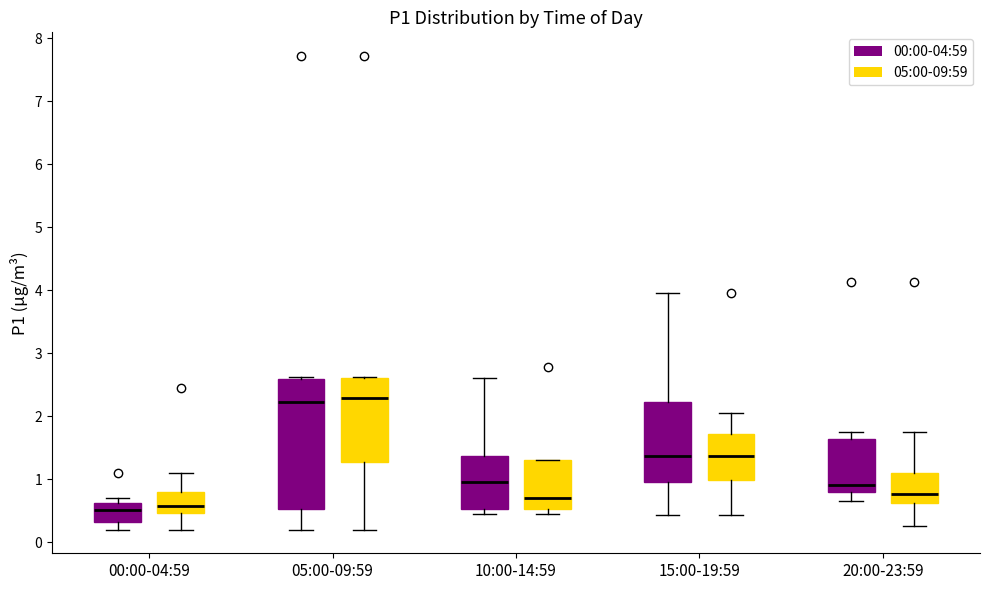

Reading left to right, transcribe this box plot: for each box, give where its median line is, the range the box spans, and where its two whiskers end, as read against the y-axis. The values are not printed on the chart, so give them approximately, as read against the axis.

00:00-04:59 (00:00-04:59): median 0.5, box 0.3 to 0.6, whiskers 0.2 to 0.7
00:00-04:59 (05:00-09:59): median 0.6, box 0.5 to 0.8, whiskers 0.2 to 1.1
05:00-09:59 (00:00-04:59): median 2.2, box 0.5 to 2.6, whiskers 0.2 to 2.6 (just above the box's upper edge)
05:00-09:59 (05:00-09:59): median 2.3, box 1.3 to 2.6, whiskers 0.2 to 2.6
10:00-14:59 (00:00-04:59): median 1.0, box 0.5 to 1.4, whiskers 0.5 (just below the box's lower edge) to 2.6
10:00-14:59 (05:00-09:59): median 0.7, box 0.5 to 1.3, whiskers 0.5 (just below the box's lower edge) to 1.3
15:00-19:59 (00:00-04:59): median 1.4, box 1.0 to 2.2, whiskers 0.4 to 4.0
15:00-19:59 (05:00-09:59): median 1.4, box 1.0 to 1.7, whiskers 0.4 to 2.1
20:00-23:59 (00:00-04:59): median 0.9, box 0.8 to 1.6, whiskers 0.7 to 1.8
20:00-23:59 (05:00-09:59): median 0.8, box 0.6 to 1.1, whiskers 0.3 to 1.8